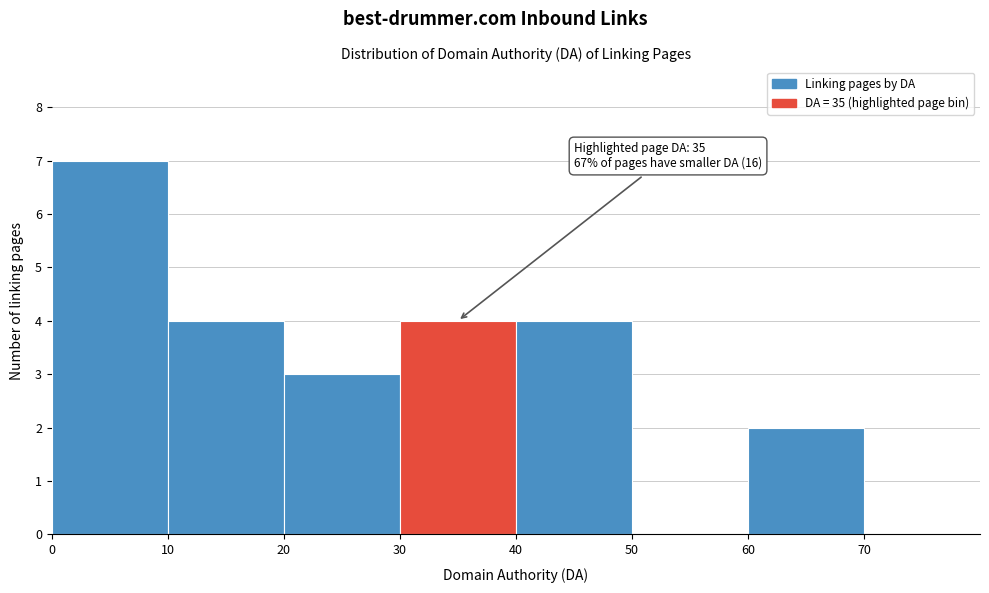

Over which range of the x-axis is the bar tallest?

0 to 10